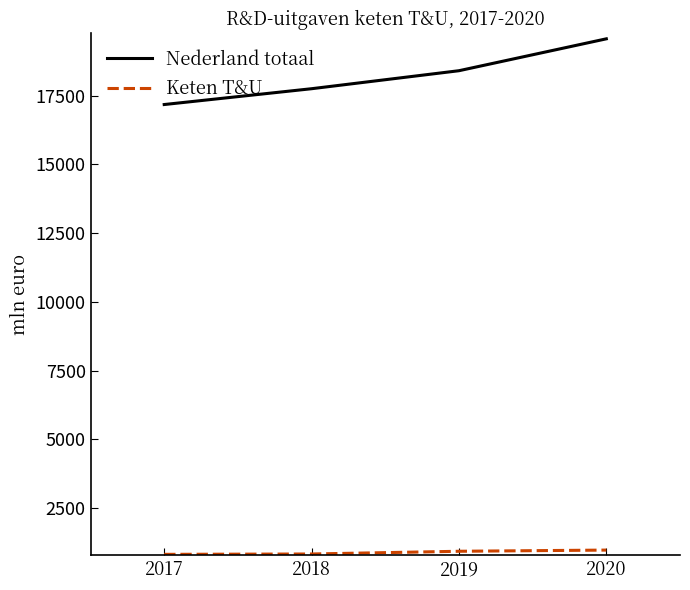

Which category has the highest value across all series?

2020